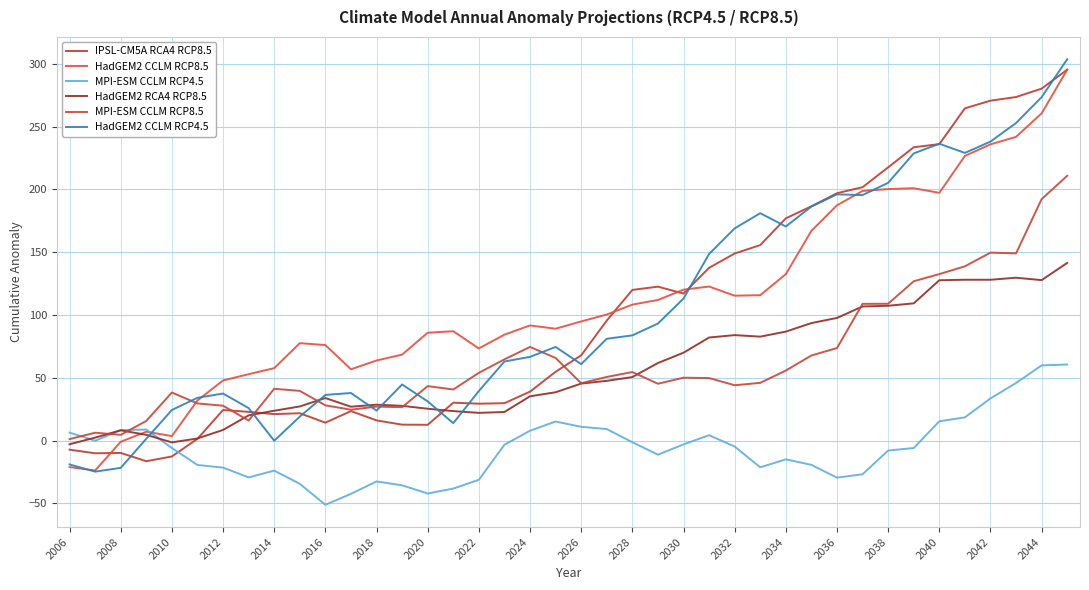

How many lines are shown in the chart?

6